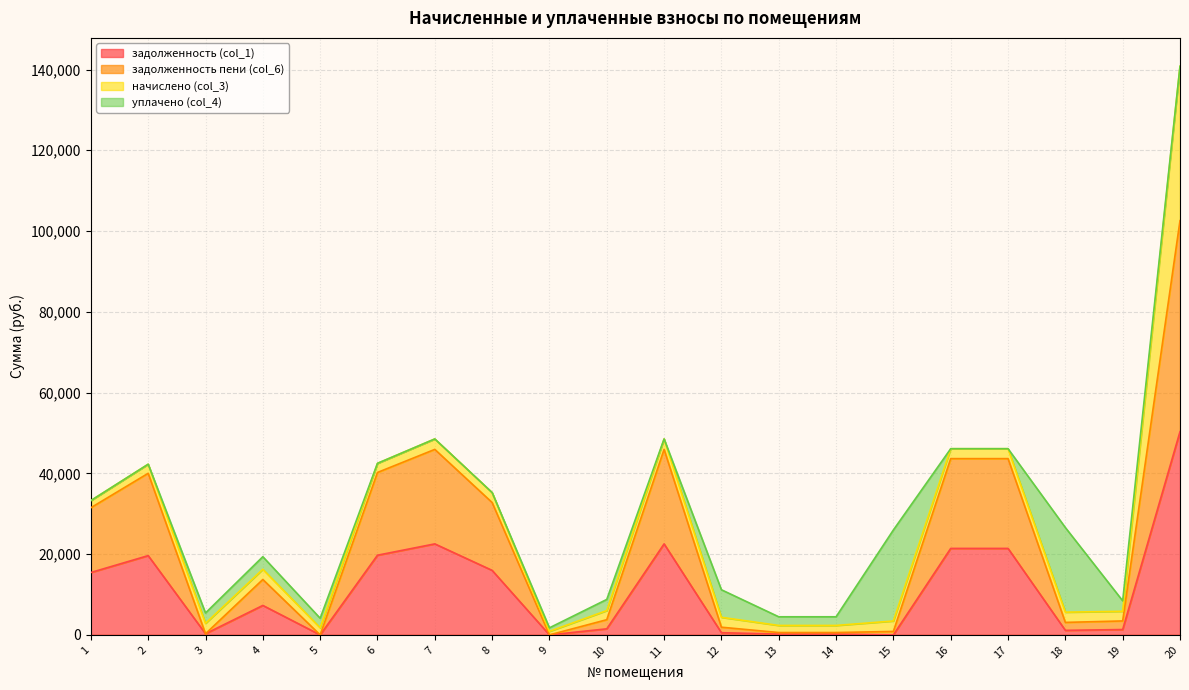

Between 9 and 20, which series saw the biggest shift?

задолженность пени (col_6)